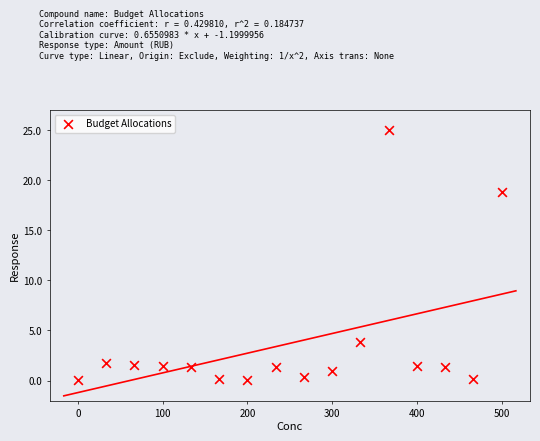

What Y value in the scatter plot is closest to 12?

18.8